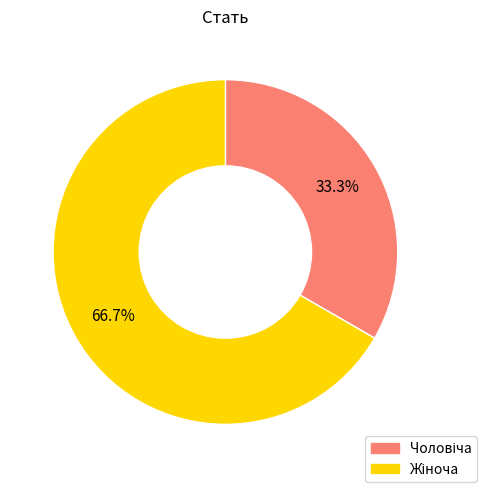

How many segments does this pie chart have?

2